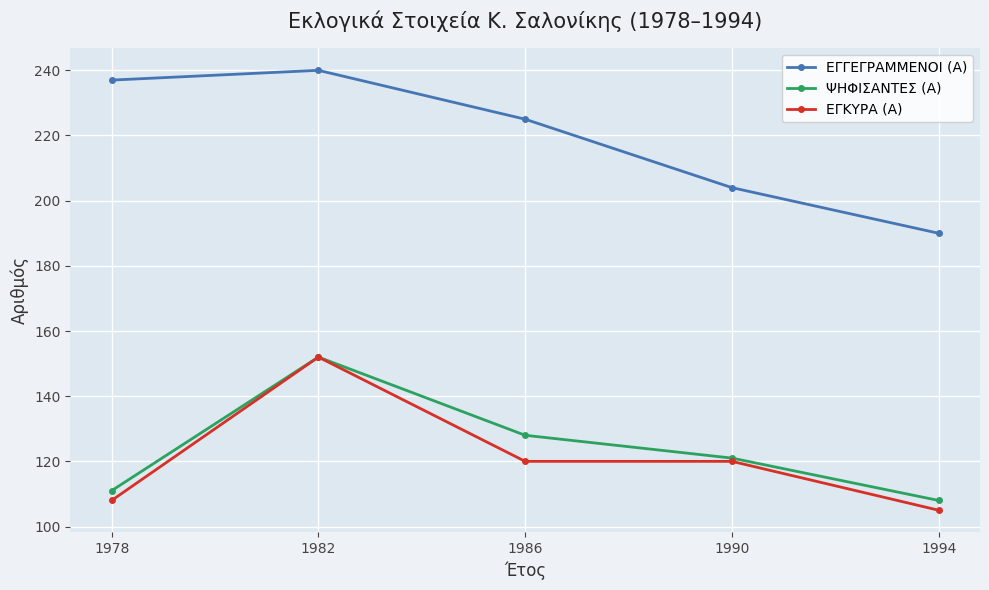

How many values in the ΕΓΚΥΡΑ (Α) series are below 120?

2